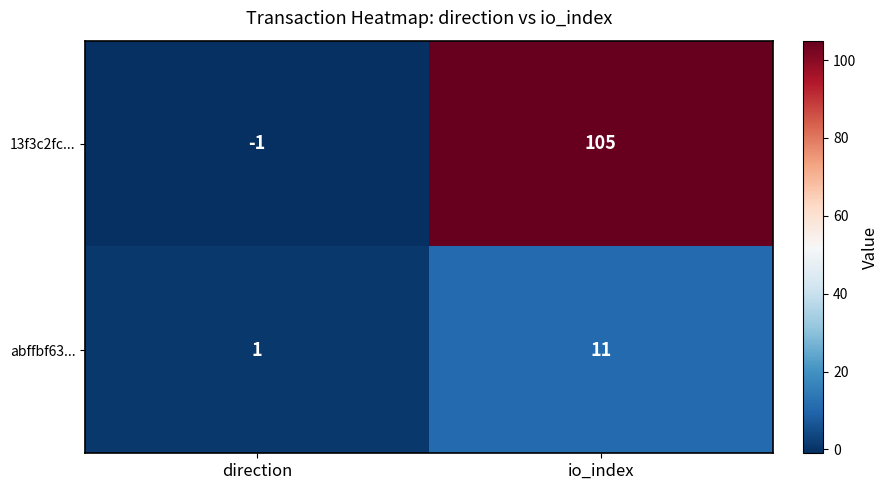

List the series in order of their peak value, highest first.

13f3c2fc..., abffbf63...